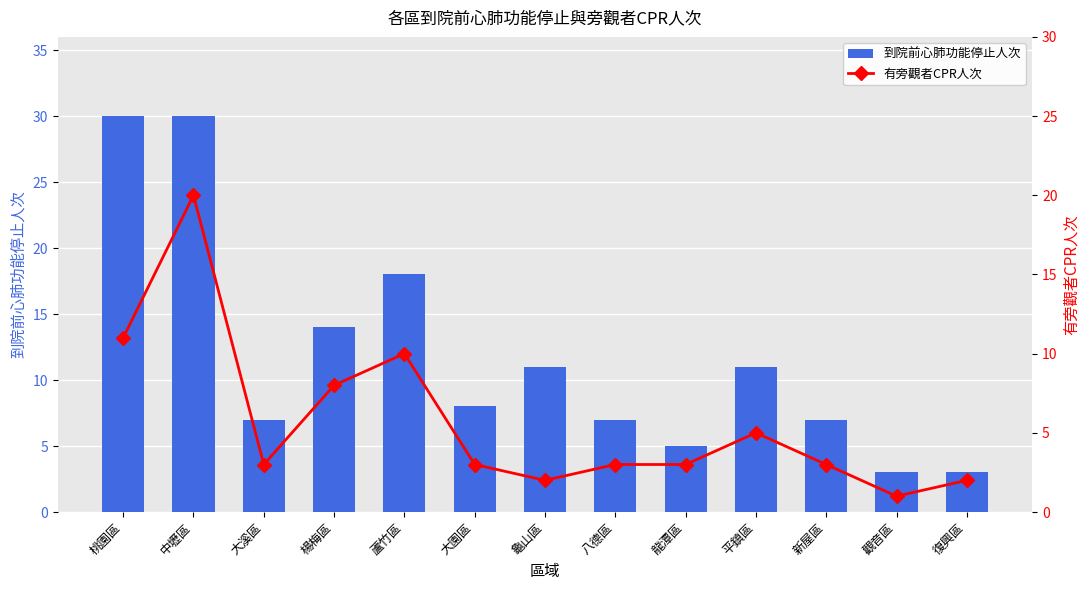

Reading right to left, list all the values displayed in this chart.

到院前心肺功能停止人次: 復興區=3	觀音區=3	新屋區=7	平鎮區=11	龍潭區=5	八德區=7	龜山區=11	大園區=8	蘆竹區=18	楊梅區=14	大溪區=7	中壢區=30	桃園區=30
有旁觀者CPR人次: 復興區=2	觀音區=1	新屋區=3	平鎮區=5	龍潭區=3	八德區=3	龜山區=2	大園區=3	蘆竹區=10	楊梅區=8	大溪區=3	中壢區=20	桃園區=11